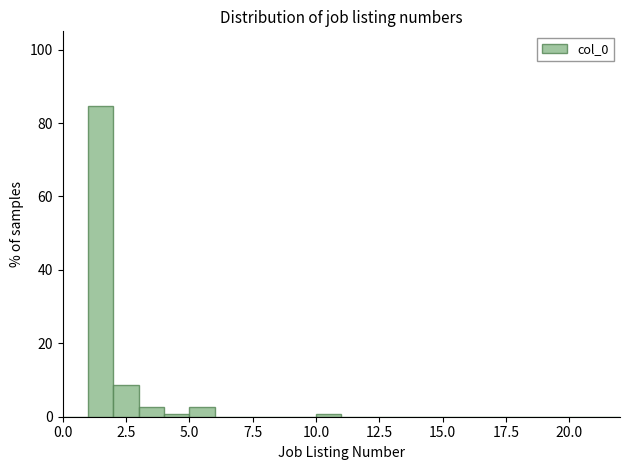

Around what value on the x-axis is the tallest bar? Give the approximate position of its centre, as read against the axis.

1.5